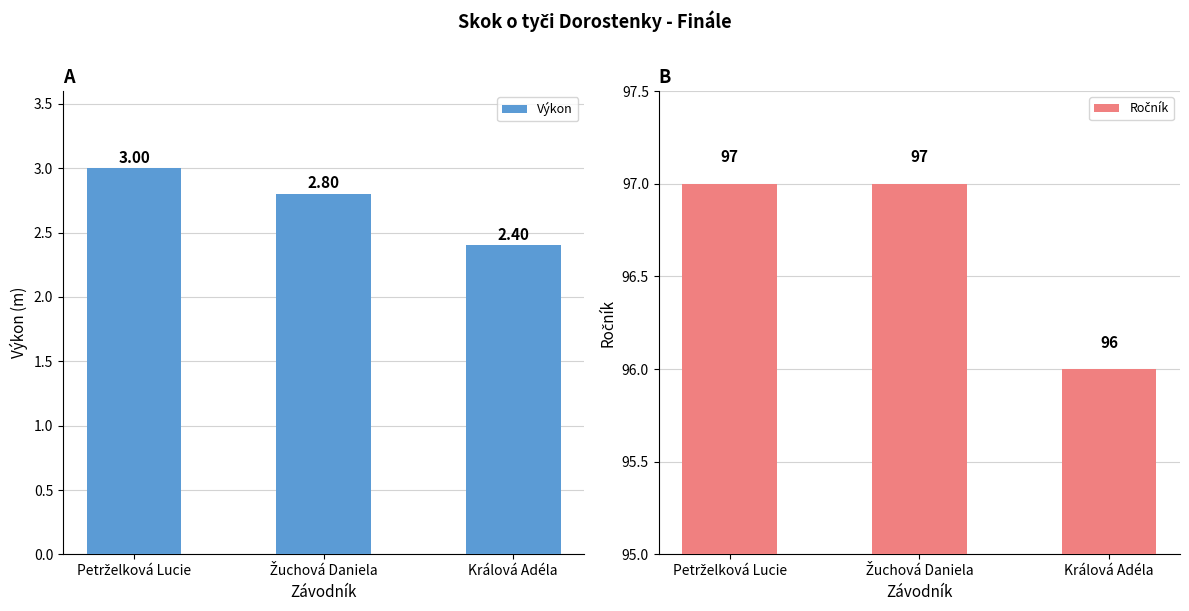

True or false: Výkon has a value of 1.2 at Králová Adéla.

False